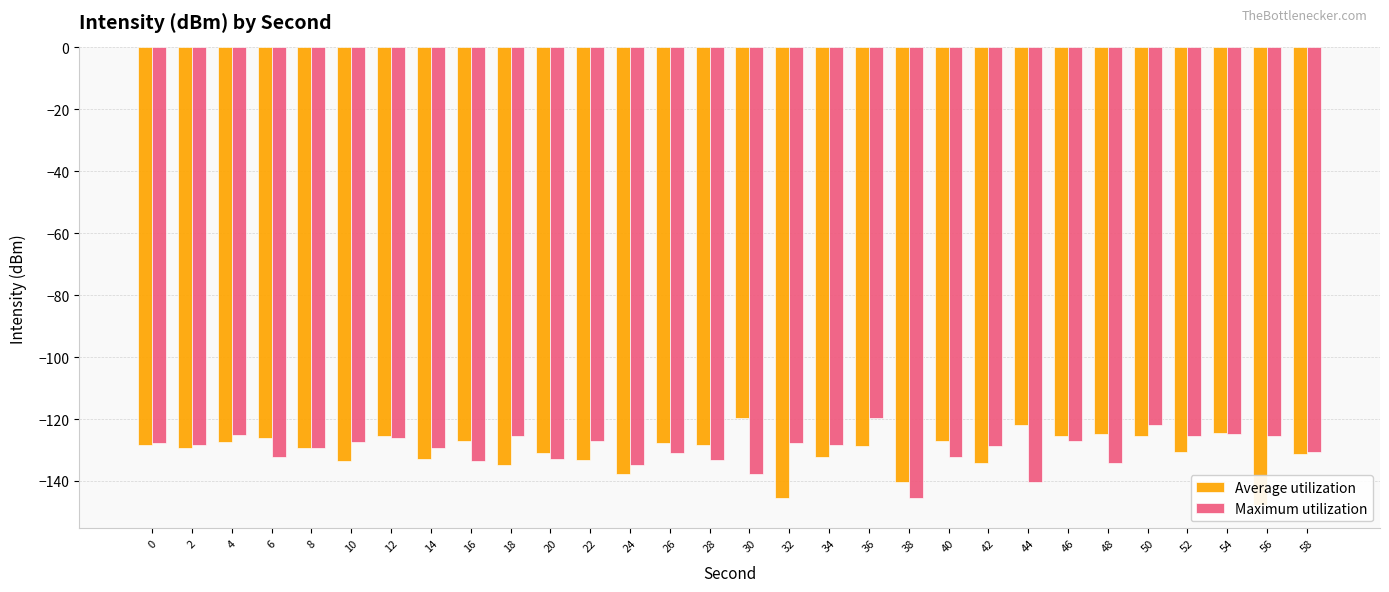

Is it true that Maximum utilization equals -42.9 at 28?

False